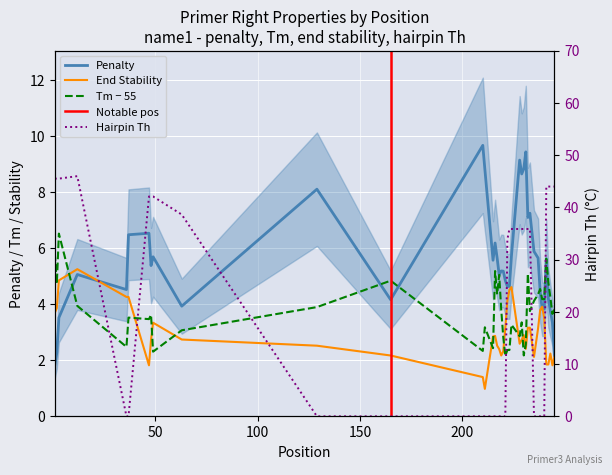

What is the difference between the maximum and minimum values in the PRIMER_RIGHT_0_TM series?

4.4